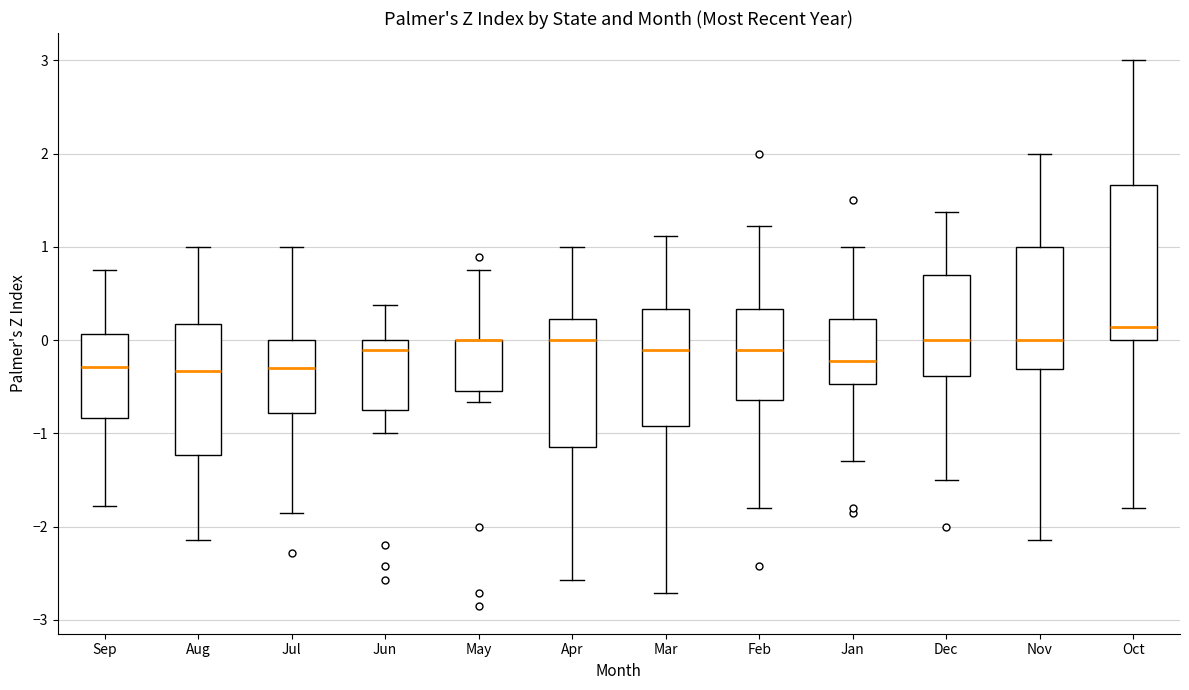

Where does the upper whisker of the box for Jun end on the y-axis? The values are not printed on the chart, so give them approximately, as read against the axis.

0.4